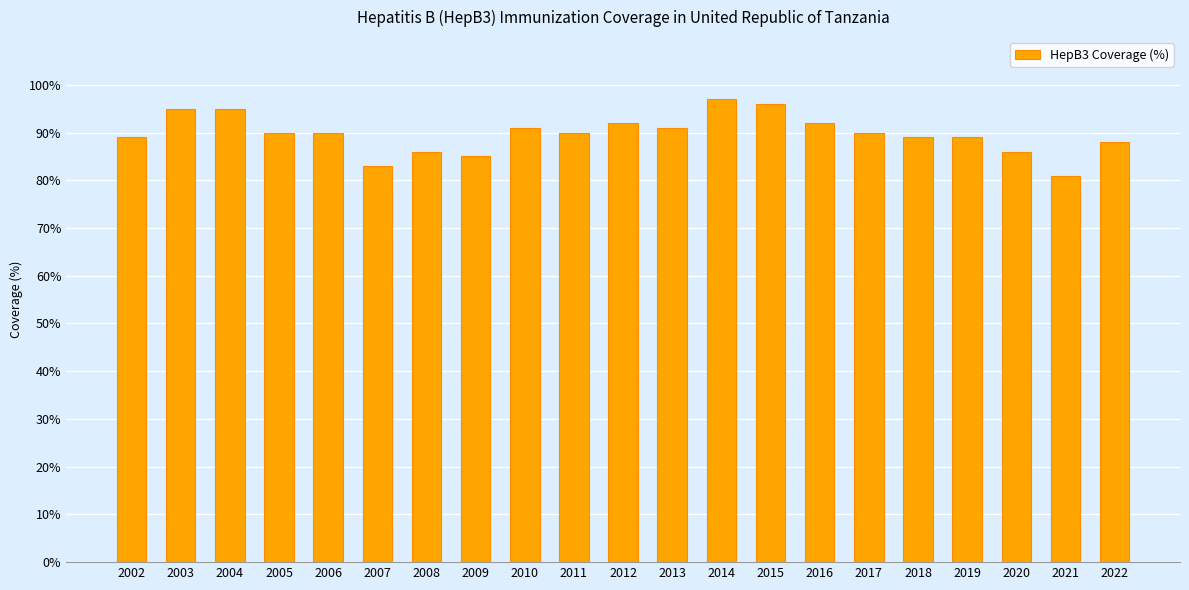

The value at 2022 is 136. True or false?

False